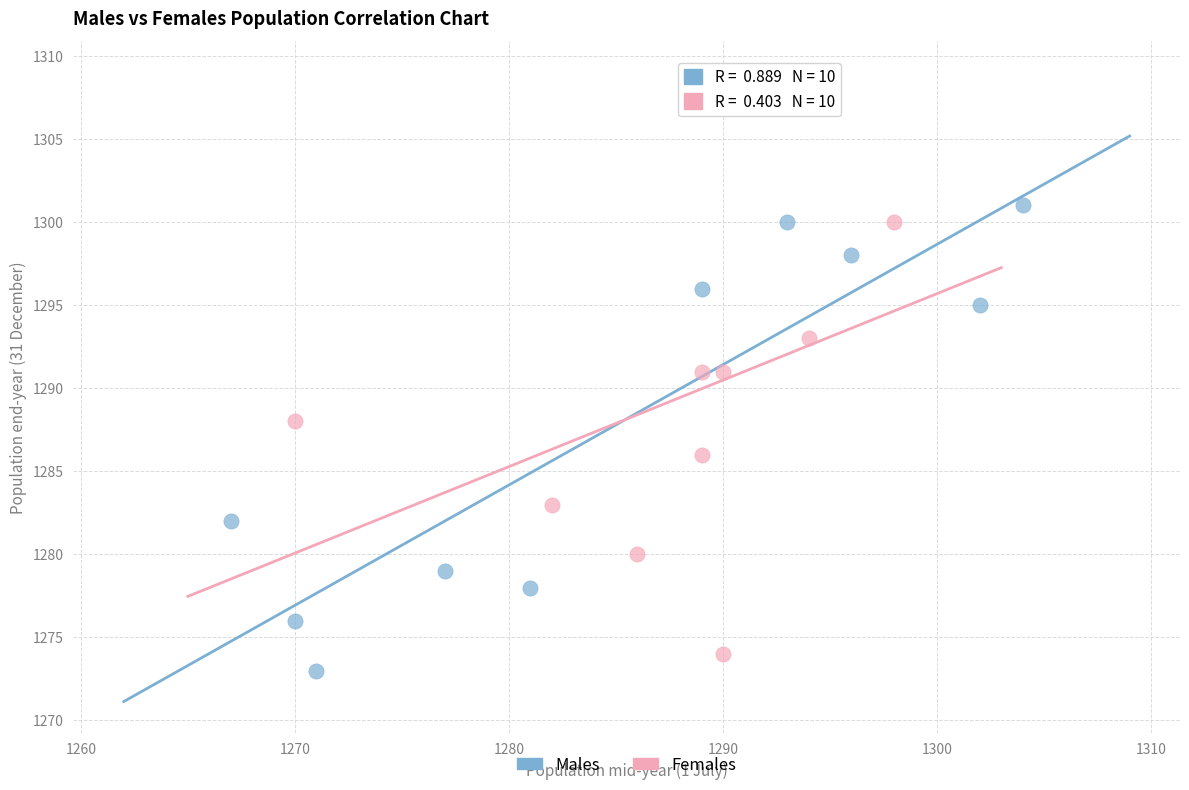

Which series reaches the minimum Y coordinate?

Males